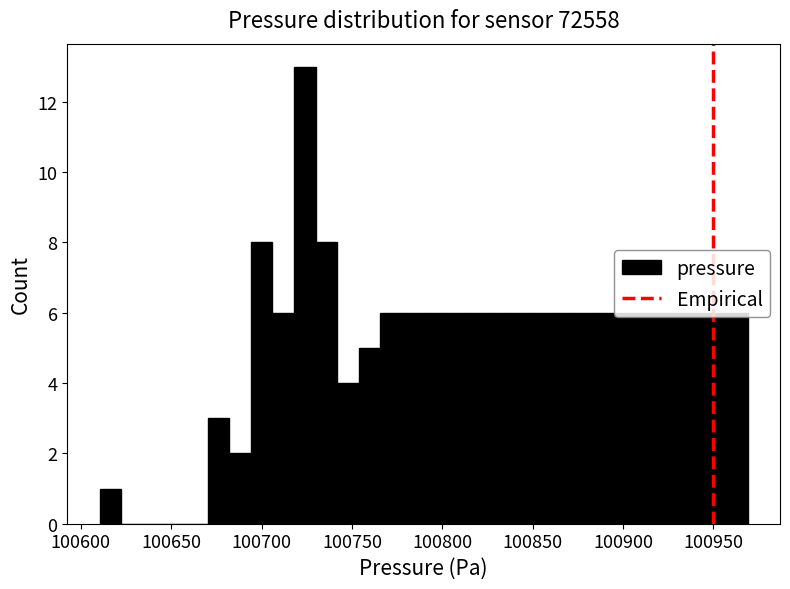

Read against the x-axis, roughly where is the centre of the tallest bar?

100725